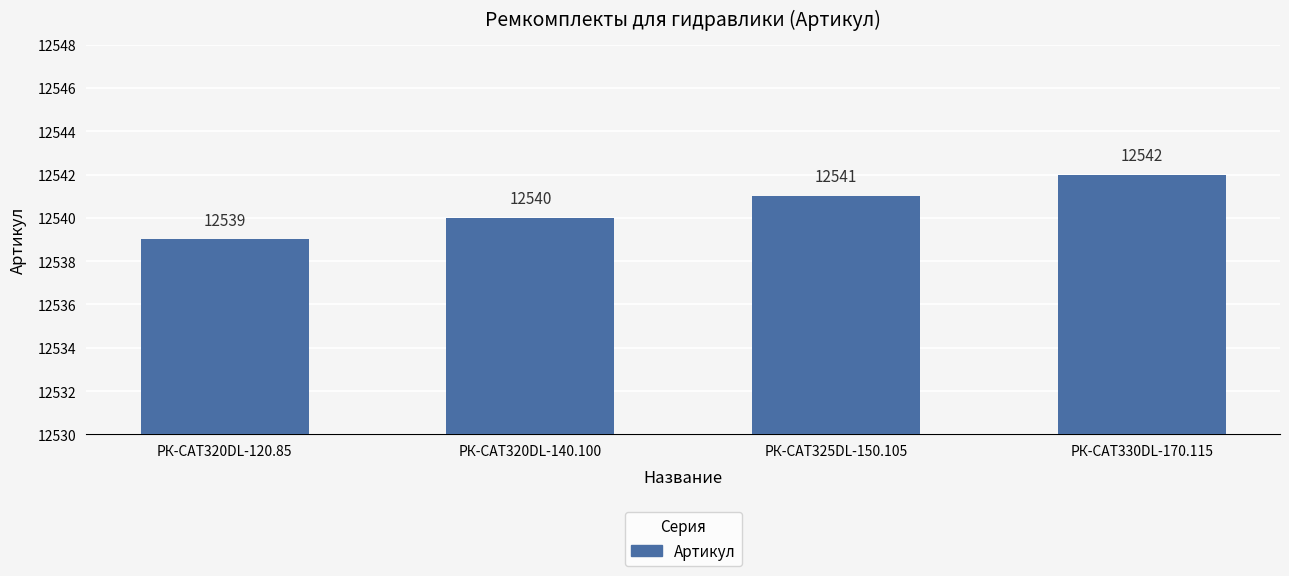

List the labels in order of value, largest first.

РК-CAT330DL-170.115, РК-CAT325DL-150.105, РК-CAT320DL-140.100, РК-CAT320DL-120.85